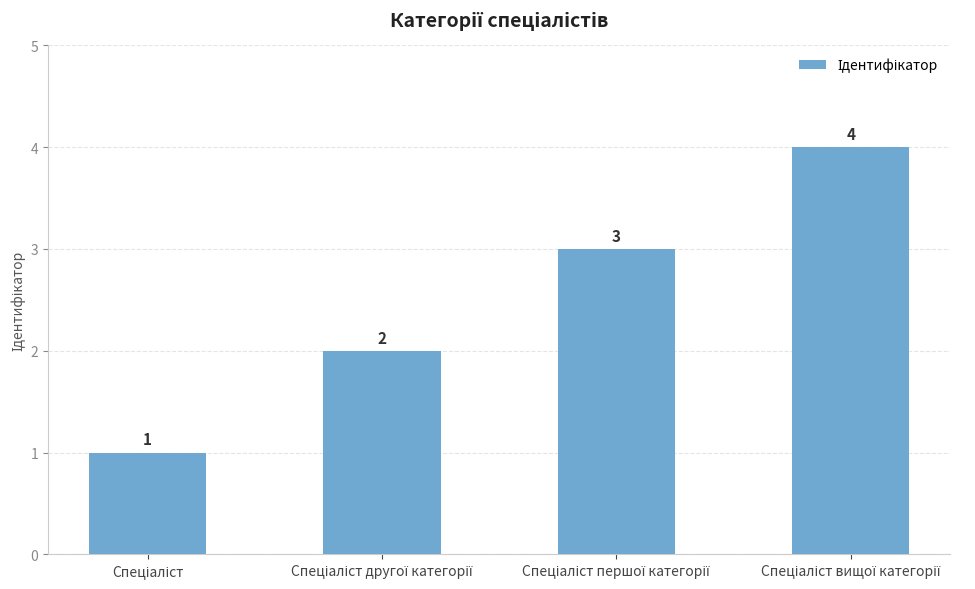

Count the values in the range 2 to 4.

3